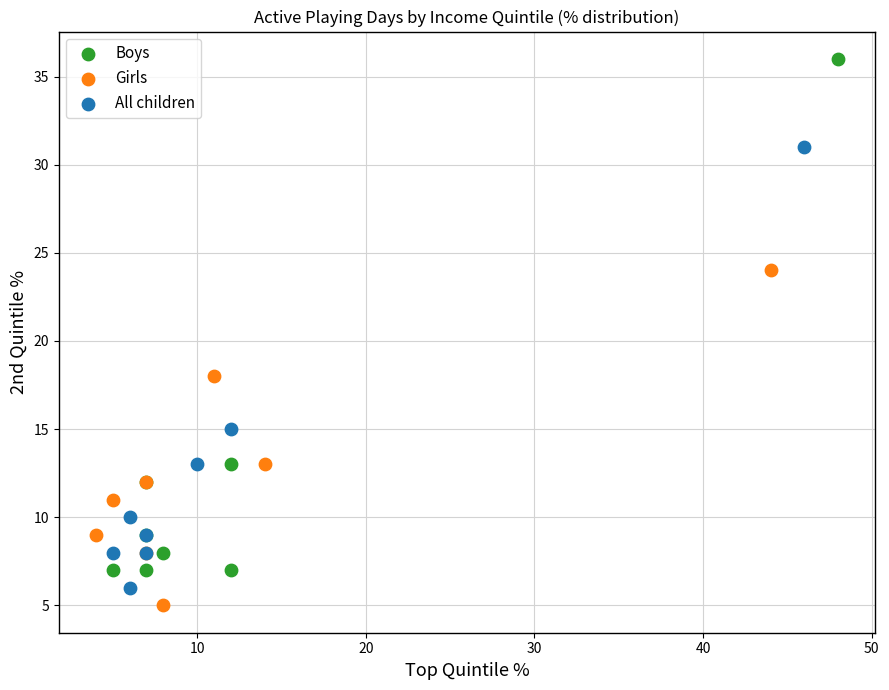

Which series has the largest Y range (max minus min)?

Boys